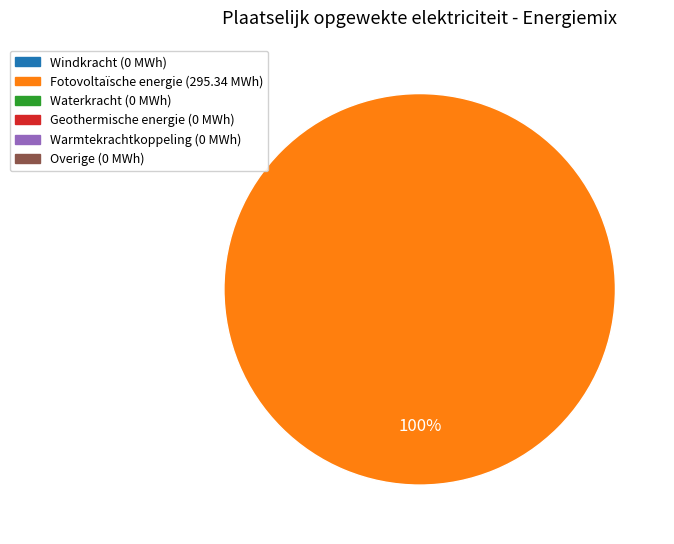

Is there a majority slice in this chart?

Yes